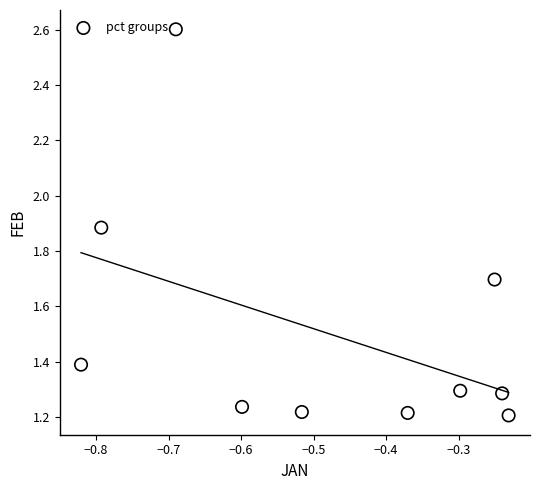

What is the average X value?

-0.5